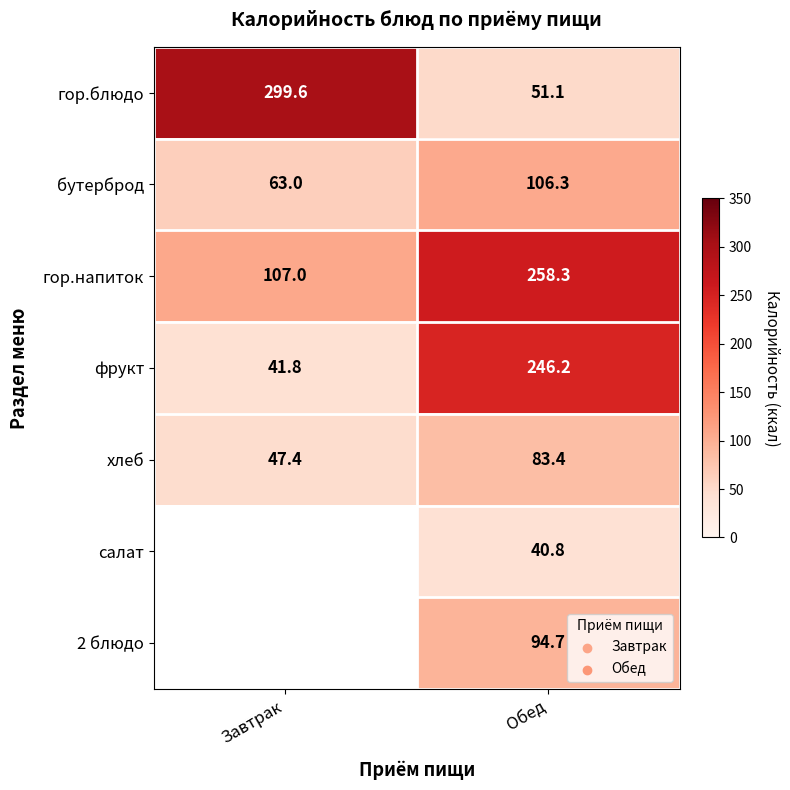

What is the average value of the гор.напиток series?

182.7